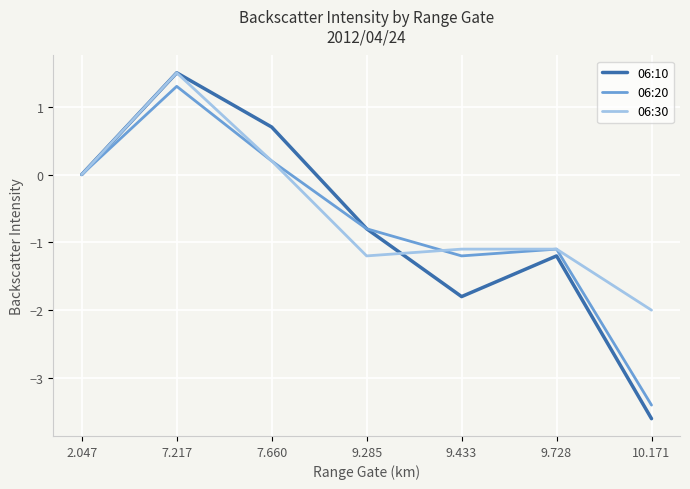

The value of 06:10 at 7.660 is 0.7. True or false?

True